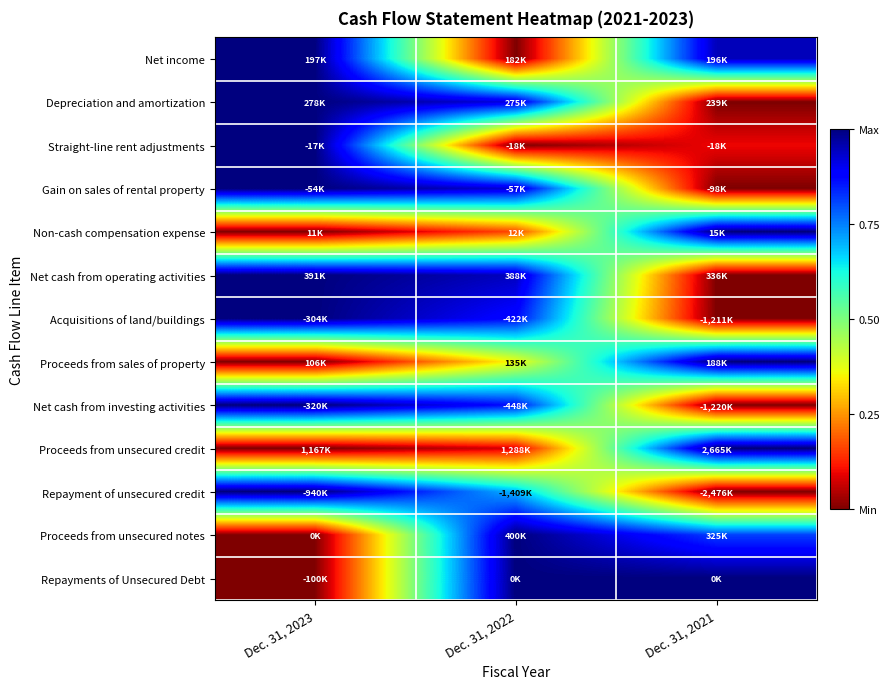

Rank the series at Dec. 31, 2021 from highest to lowest value.

Non-cash compensation expense, Proceeds from sales of property, Proceeds from unsecured credit, Repayments of Unsecured Debt, Net income, Proceeds from unsecured notes, Straight-line rent adjustments, Depreciation and amortization, Gain on sales of rental property, Net cash from operating activities, Acquisitions of land/buildings, Net cash from investing activities, Repayment of unsecured credit